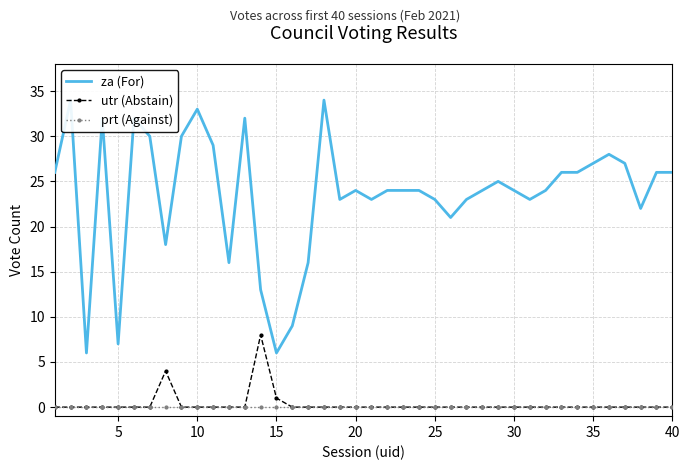

True or false: utr (Abstain) has more than 1 points higher than both neighbors.

True